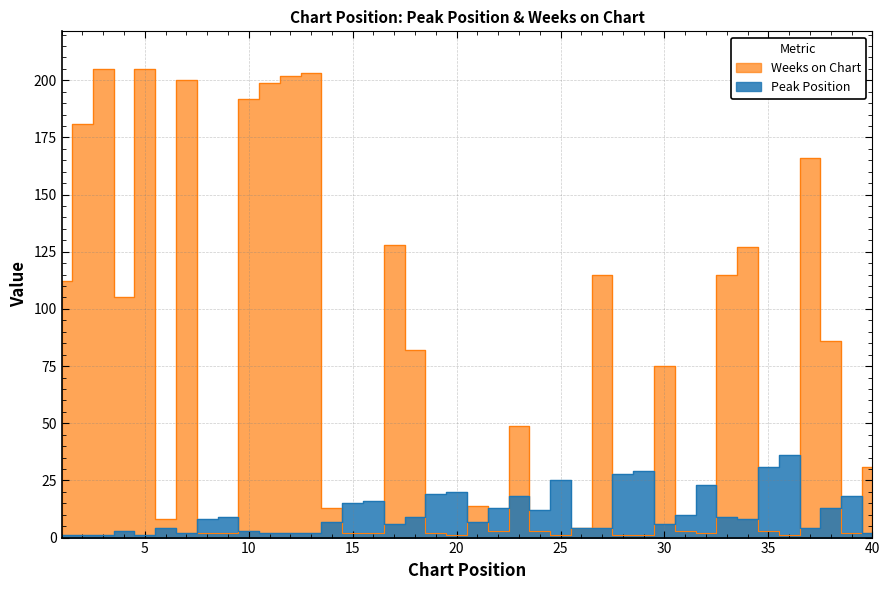

True or false: Peak Position and Weeks on Chart intersect in this chart.

True